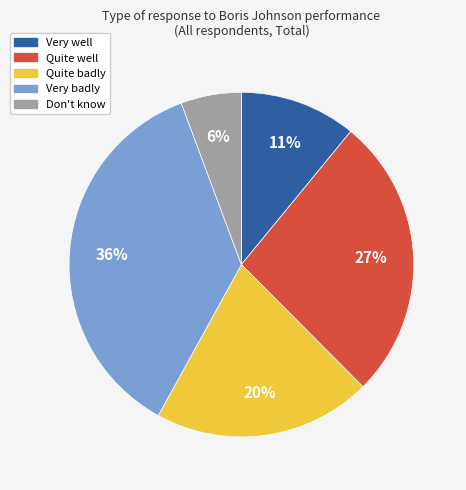

Is there any slice that represents more than half of the pie?

No